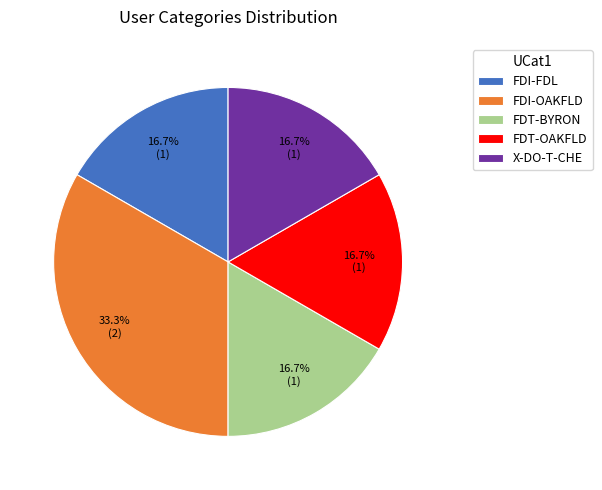

Does any single category account for the majority?

No